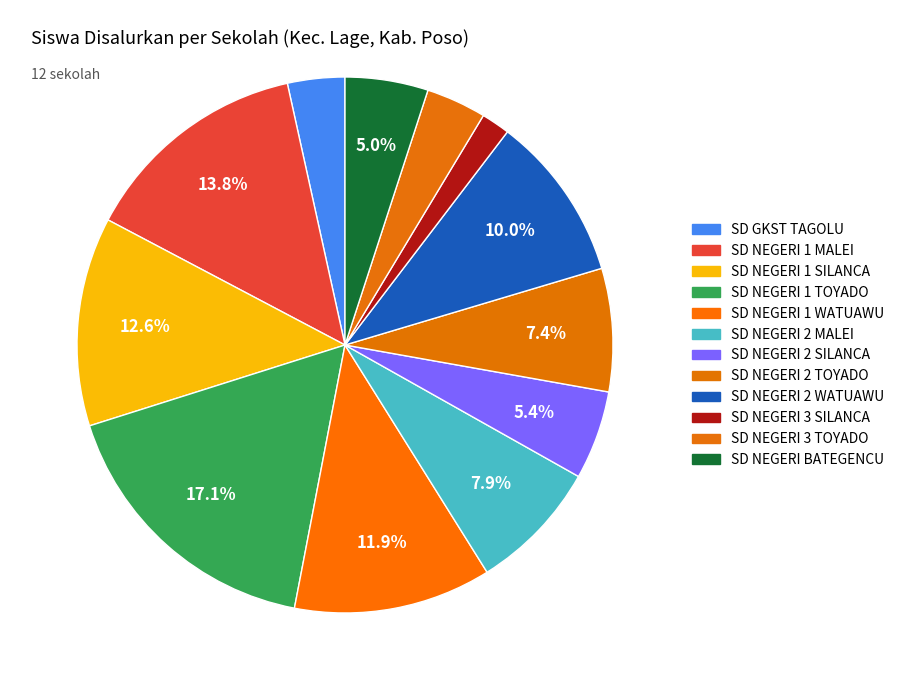

Is SD NEGERI 1 TOYADO the majority of the pie?

No